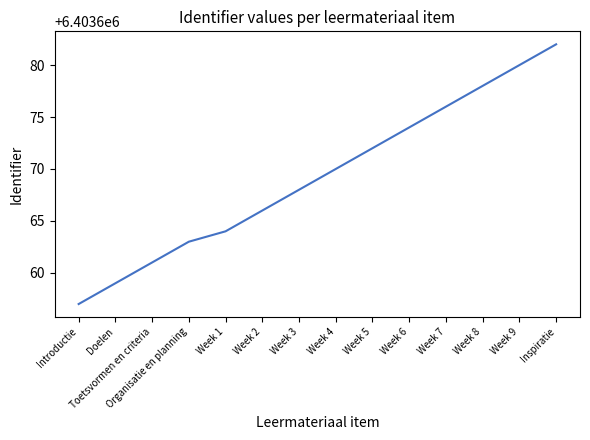

True or false: there are more than 0 points higher than both neighbors.

False